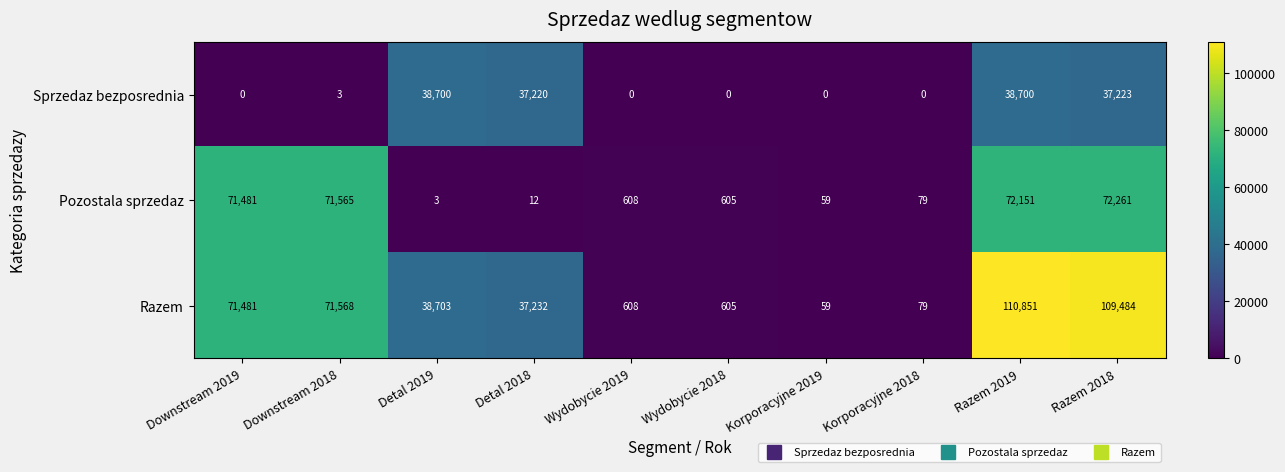

Is it true that Pozostala sprzedaz equals 125 at Korporacyjne 2018?

False